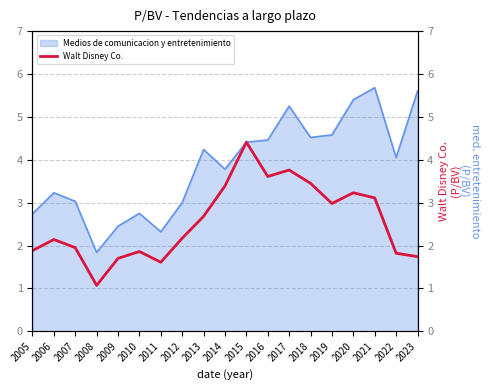

Is it true that Medios de comunicacion y entretenimiento equals 4.4 at 2015?

True